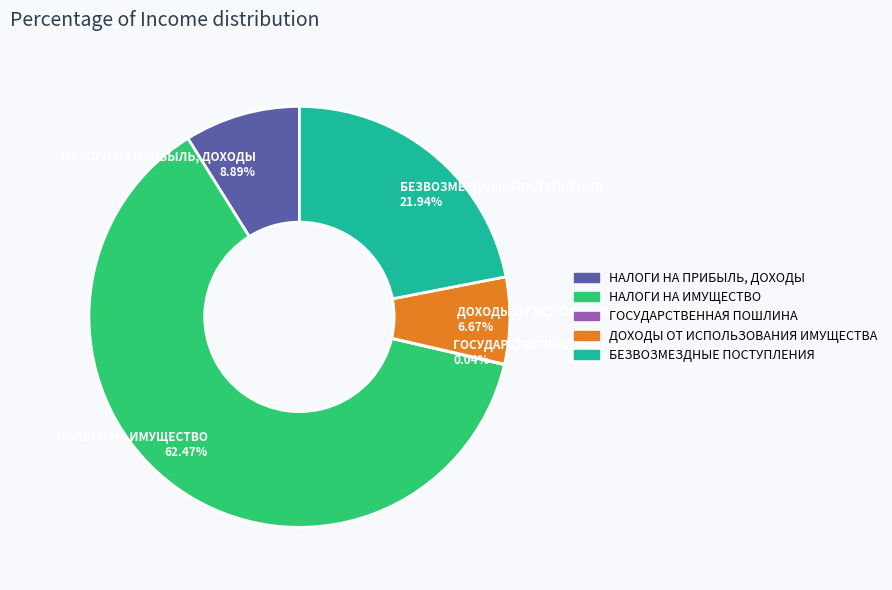

Which slice is the largest?

НАЛОГИ НА ИМУЩЕСТВО 62.47%